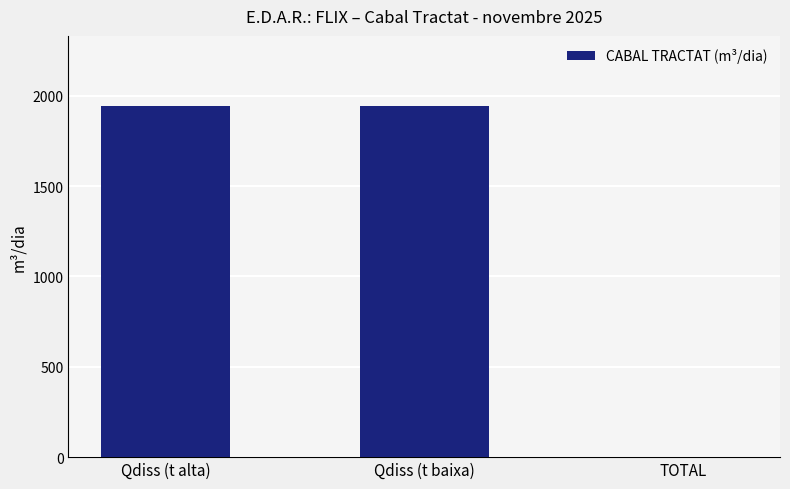

What is the sum of the values at Qdiss (t alta) and TOTAL?

1943